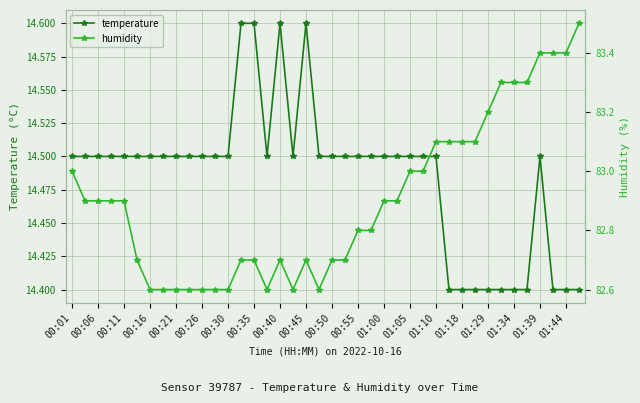

True or false: temperature and humidity intersect in this chart.

False